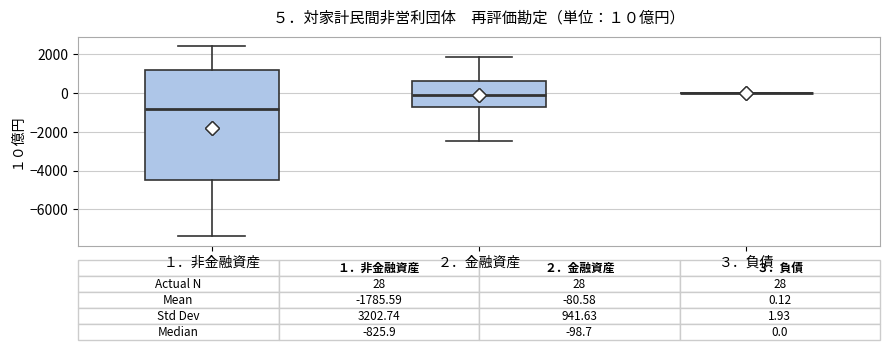

Which box is the tallest, from its lower edge to its upper edge?

１．非金融資産